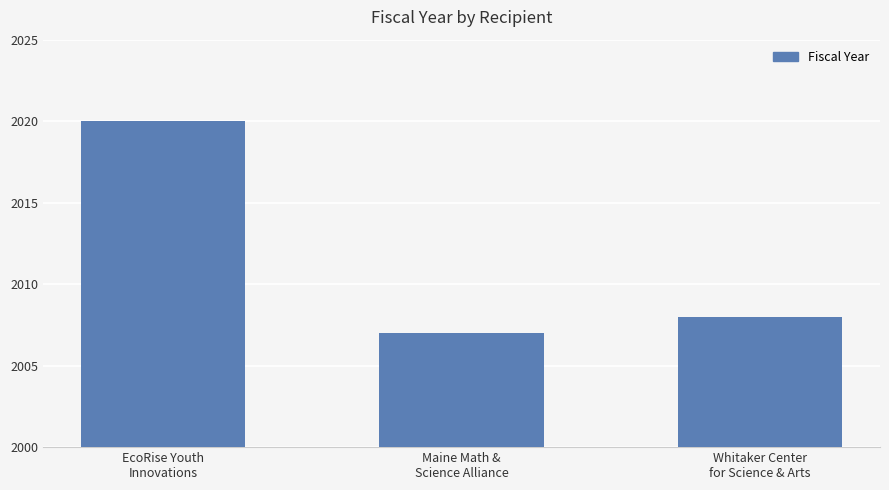

Which category has the lowest value across all series?

Maine Math &
Science Alliance